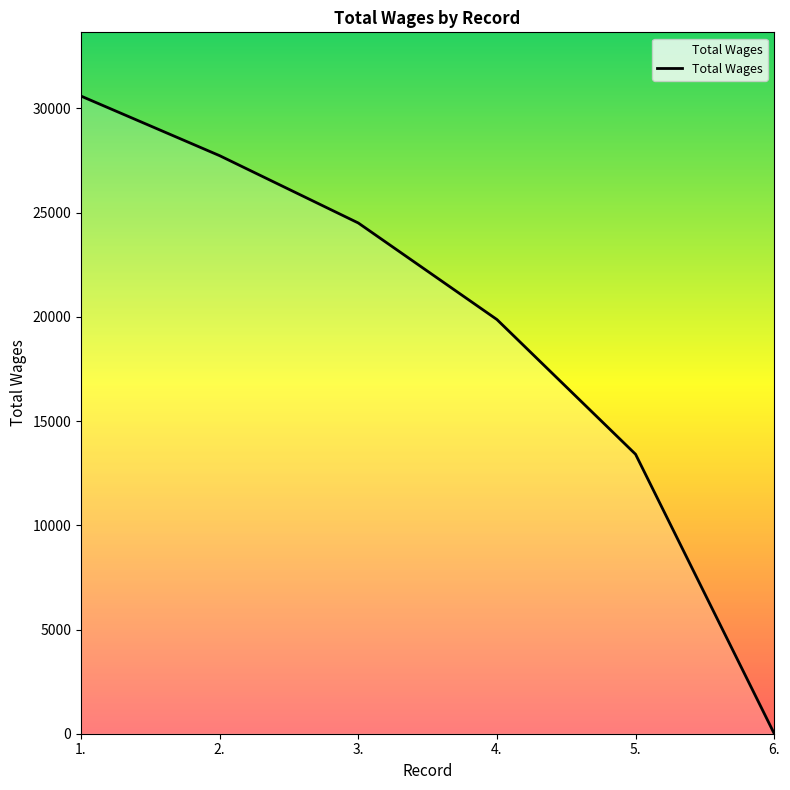

What position from the left is 2.?

2